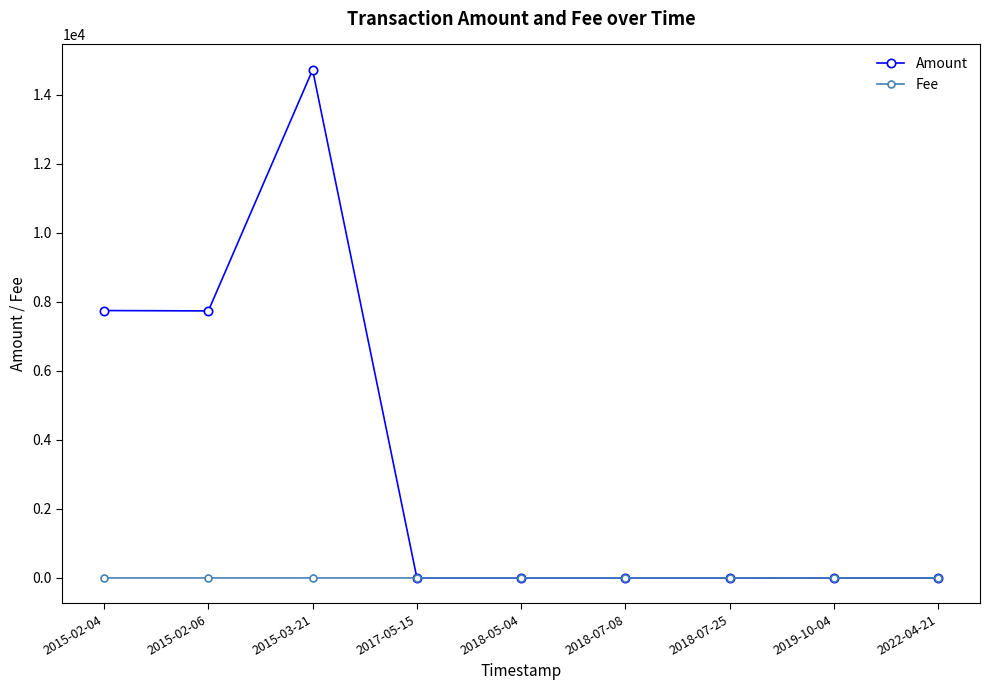

What is the sum of all Amount values?

30202.0